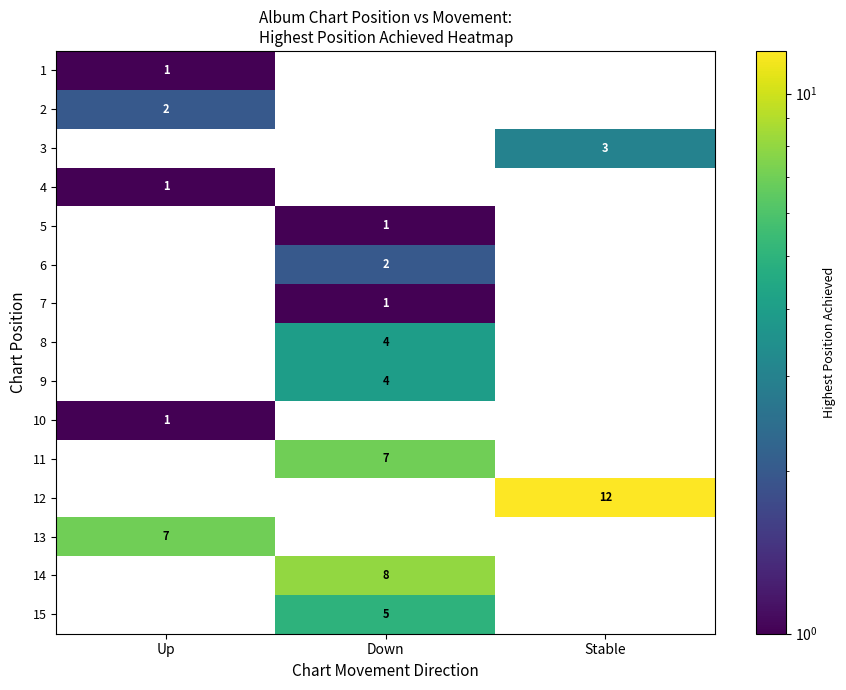

What is the greatest value displayed?

12